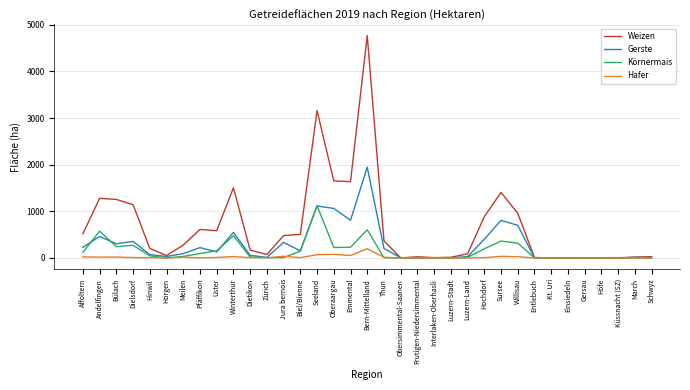

Which series has the largest range (max minus min)?

Weizen